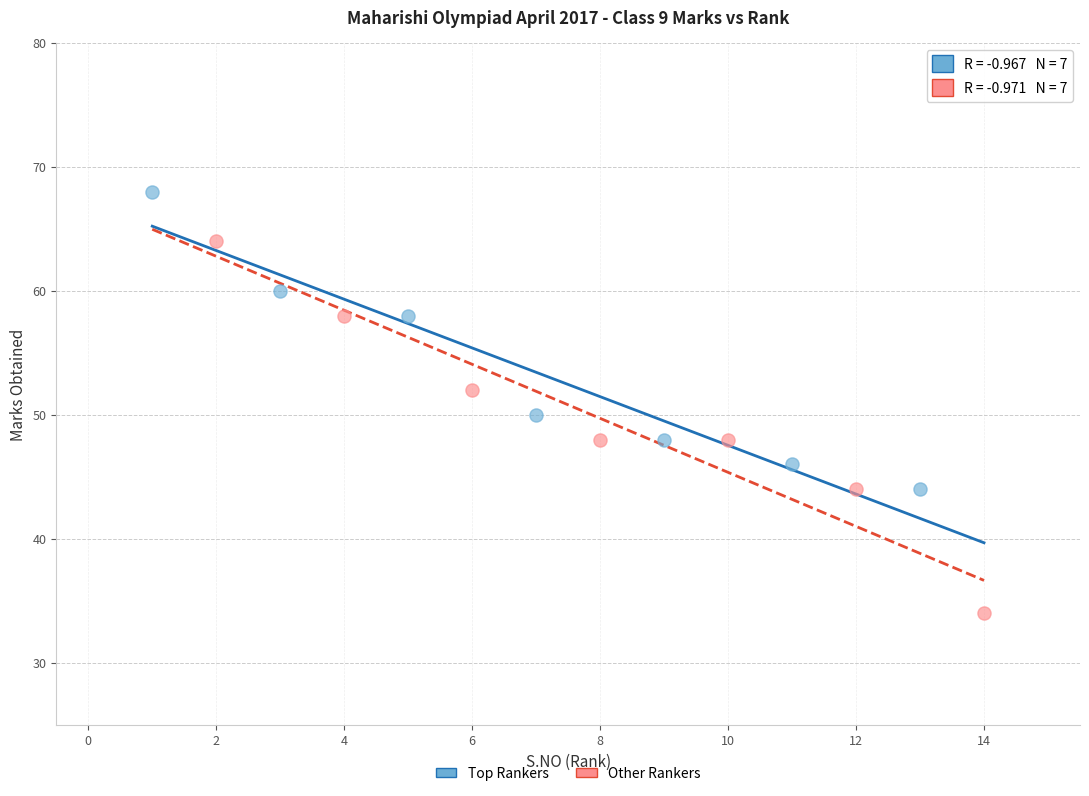

Which series reaches the maximum Y coordinate?

Top Rankers